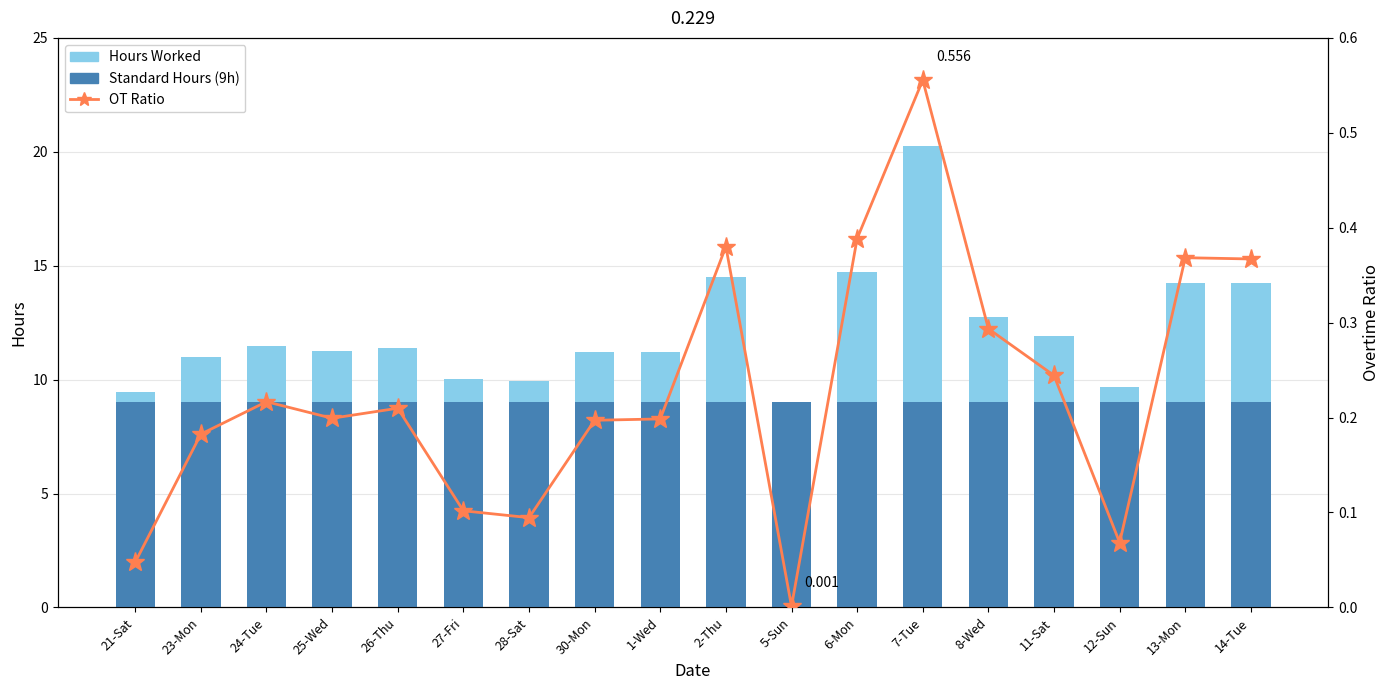

What position from the right is 1-Wed?

10